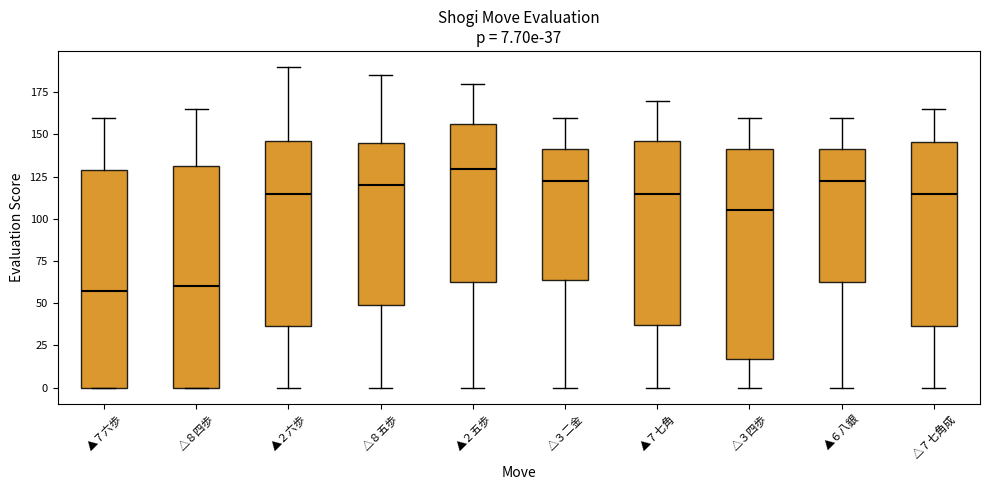

Which box has the highest median line?

▲２五歩